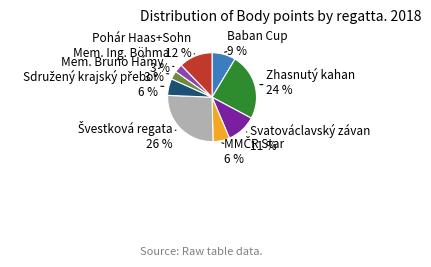

Is there any slice that represents more than half of the pie?

No